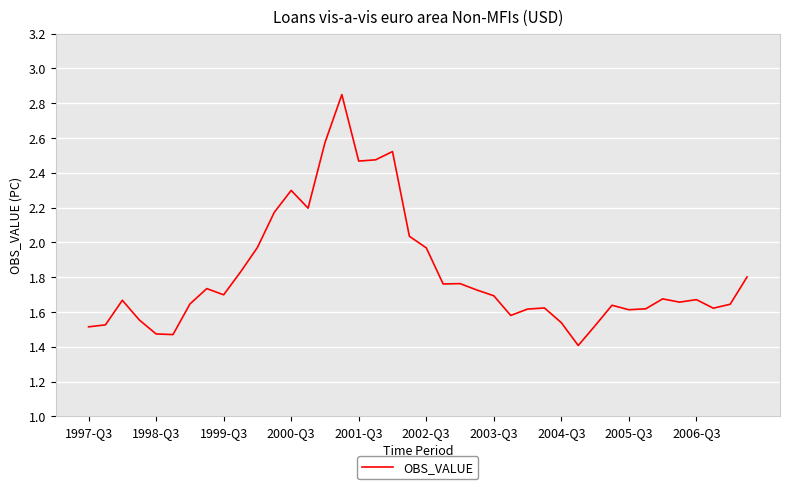

Does the chart have visible grid lines?

Yes